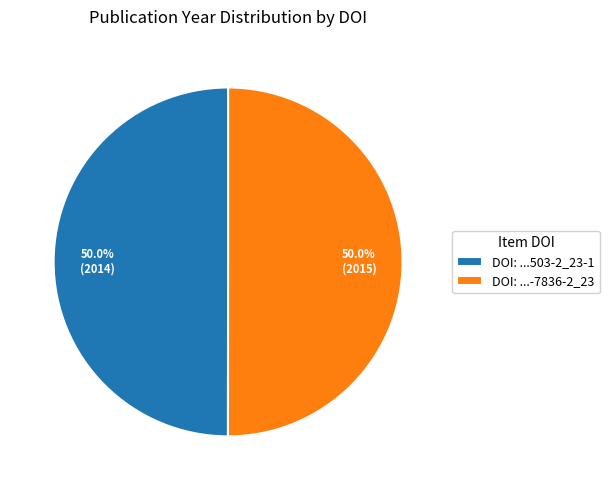

Approximately how many times larger is the value at DOI: ...-7836-2_23 compared to DOI: ...503-2_23-1?

1.0